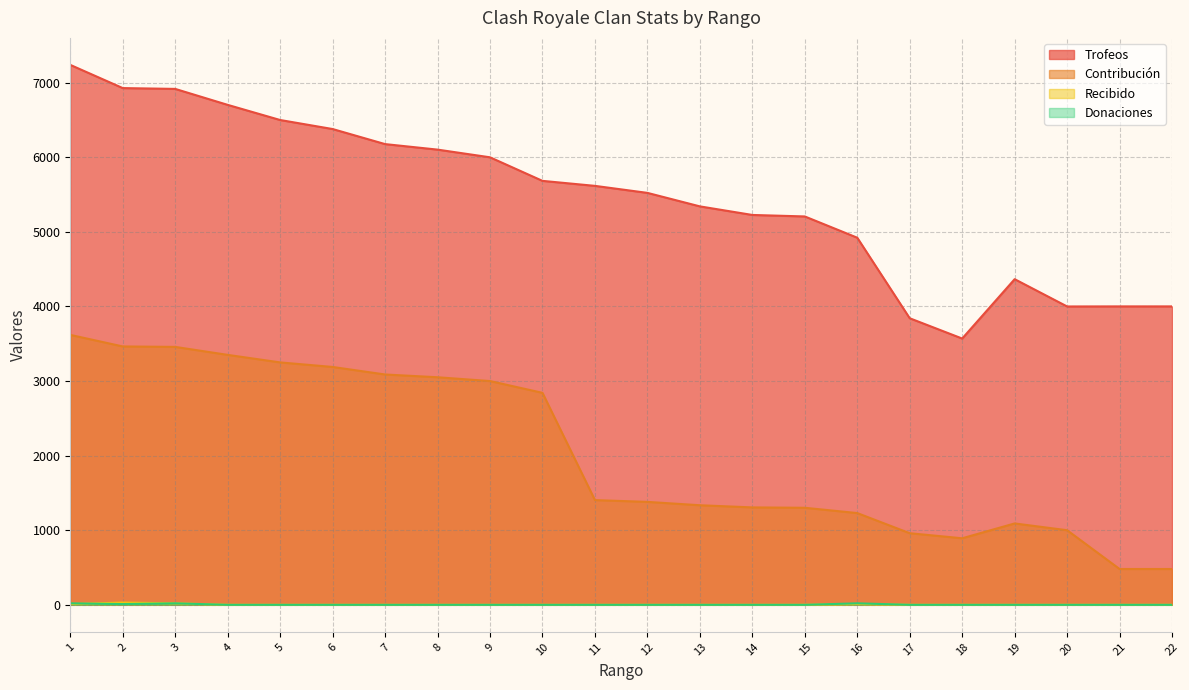

List the labels in order of Contribución value, smallest first.

21, 22, 18, 17, 20, 19, 16, 15, 14, 13, 12, 11, 10, 9, 8, 7, 6, 5, 4, 3, 2, 1